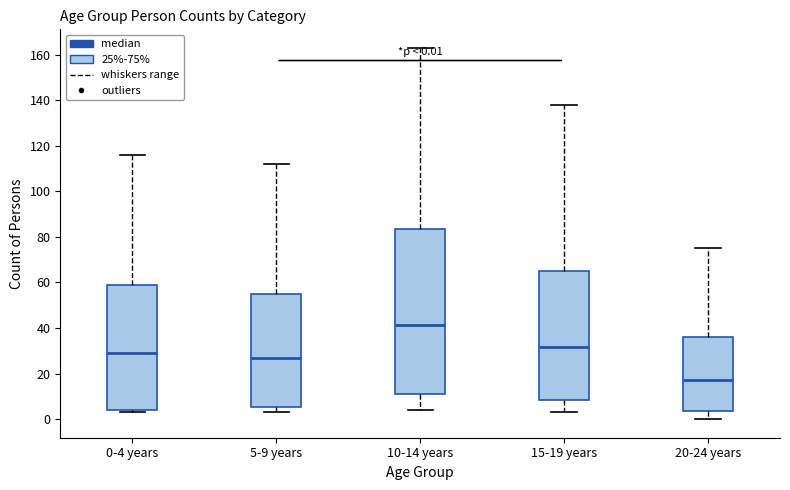

Which box has the lowest median line?

20-24 years